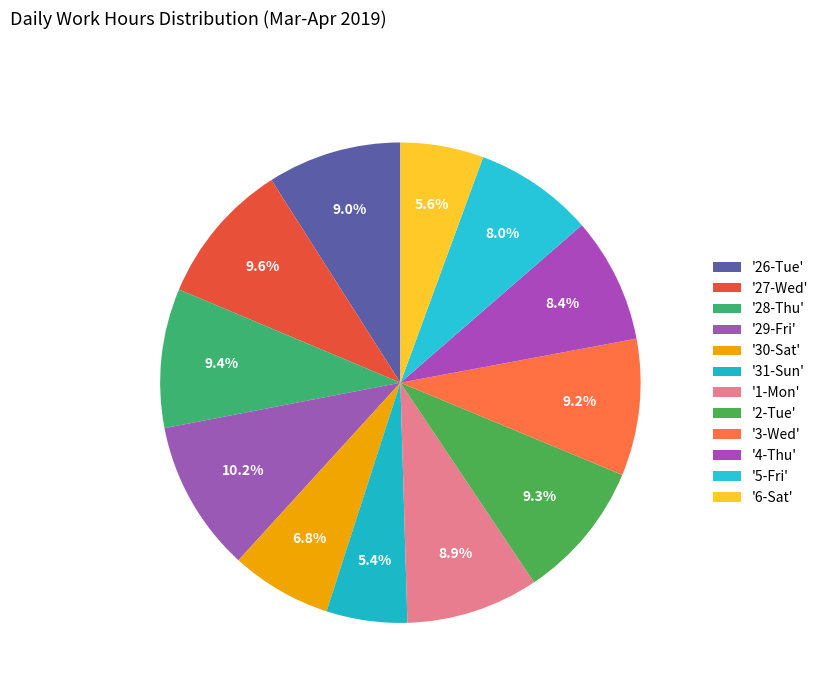

Which category has the biggest portion of the pie?

29-Fri